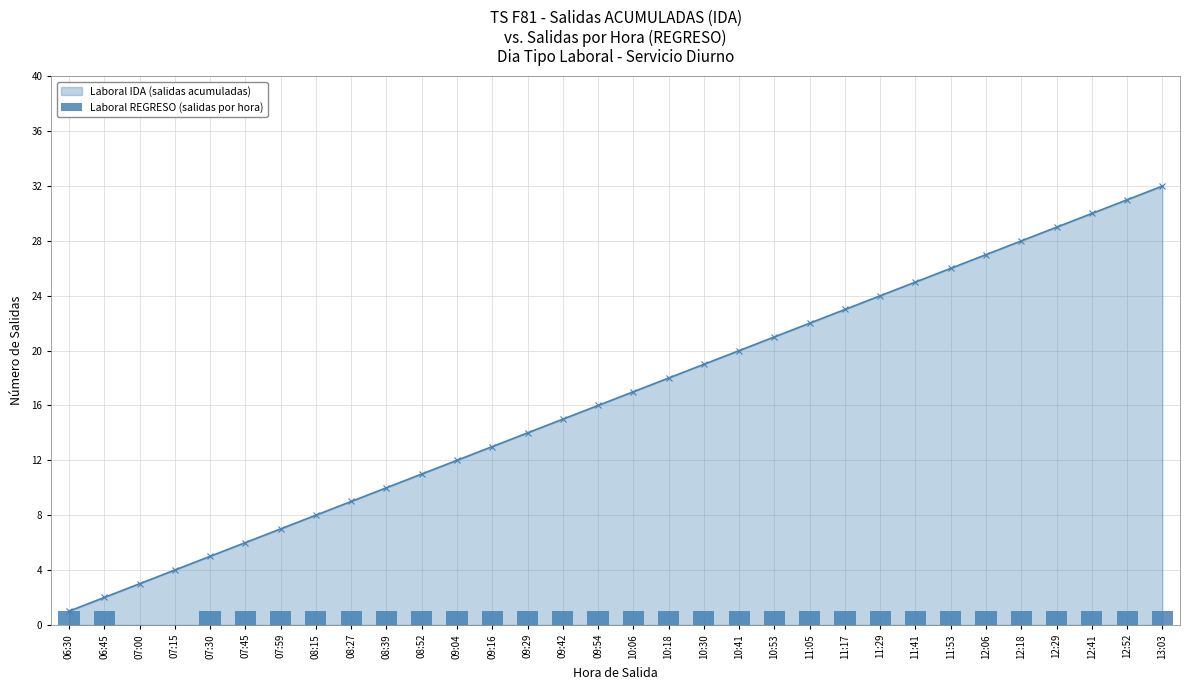

What is the value of the 7th bar from the left?

1